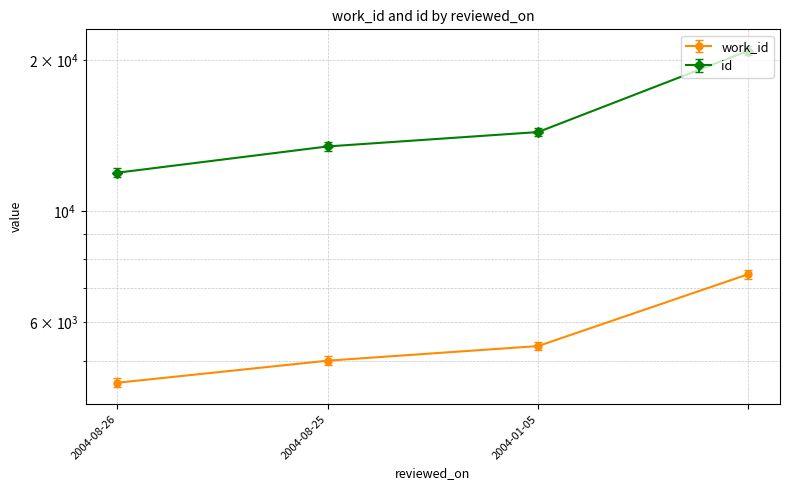

What is the label of the 4th point from the right?

2004-08-26